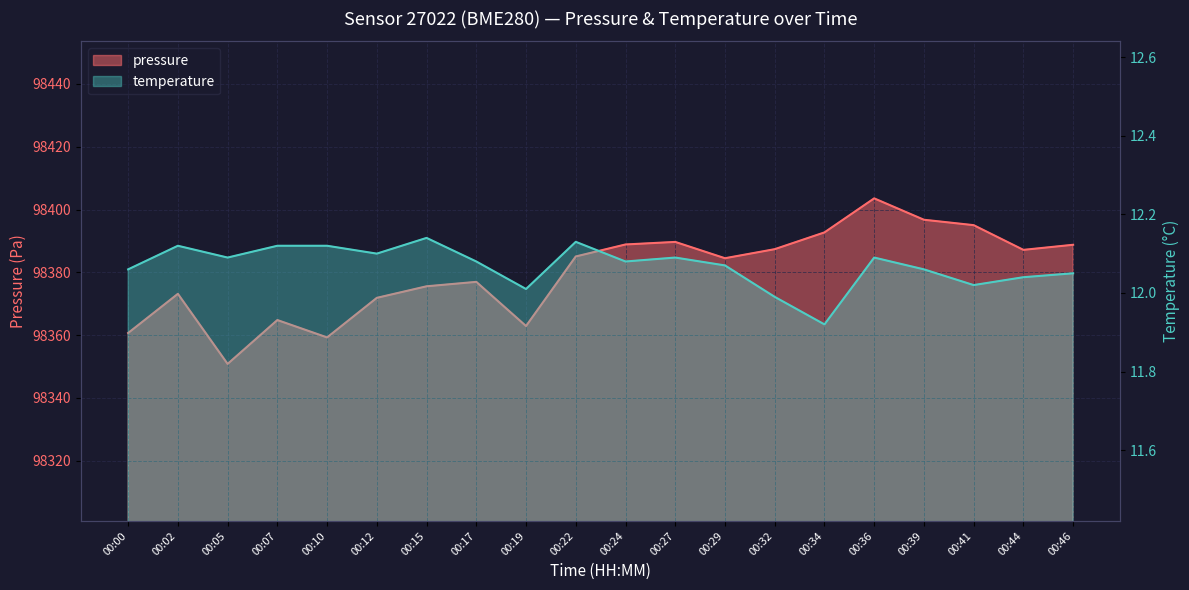

Which label corresponds to the largest value in the chart?

00:36